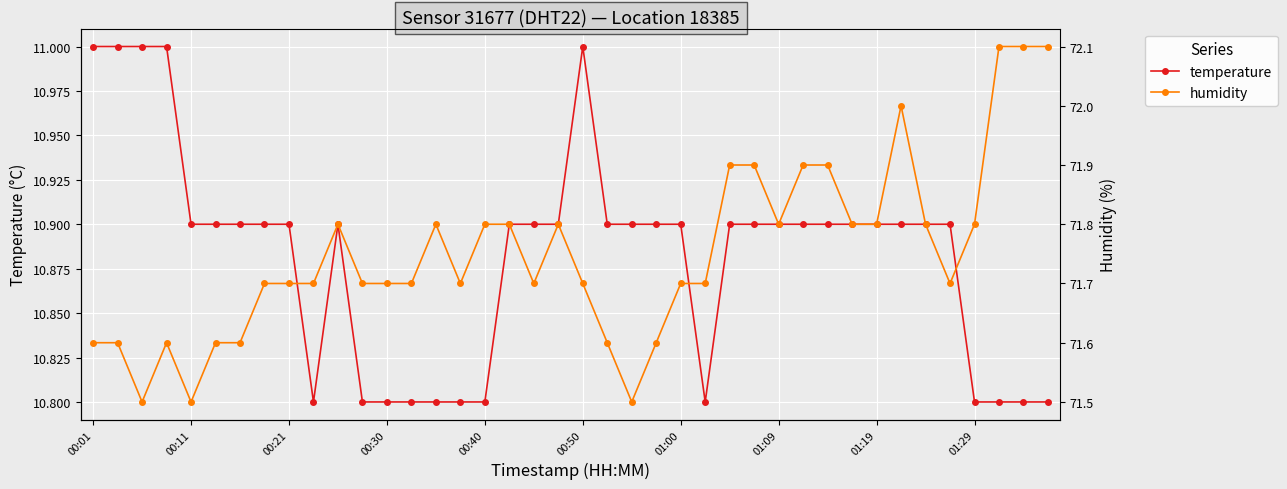

What is the difference between the maximum and minimum values in the humidity series?

0.6